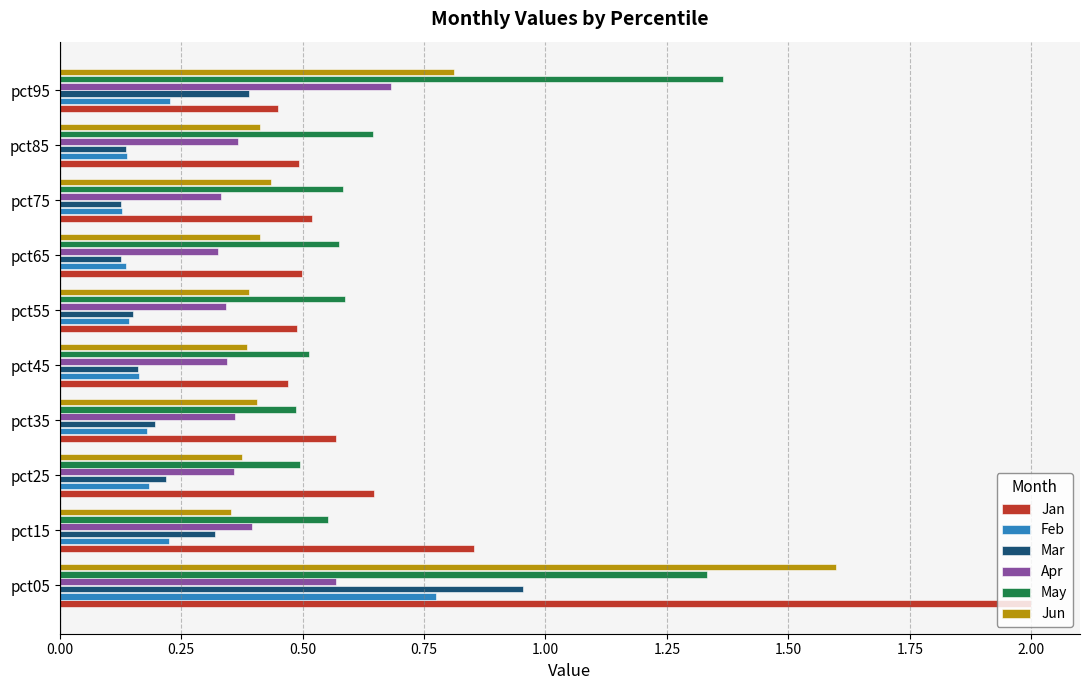

Which series has the largest range (max minus min)?

Jan